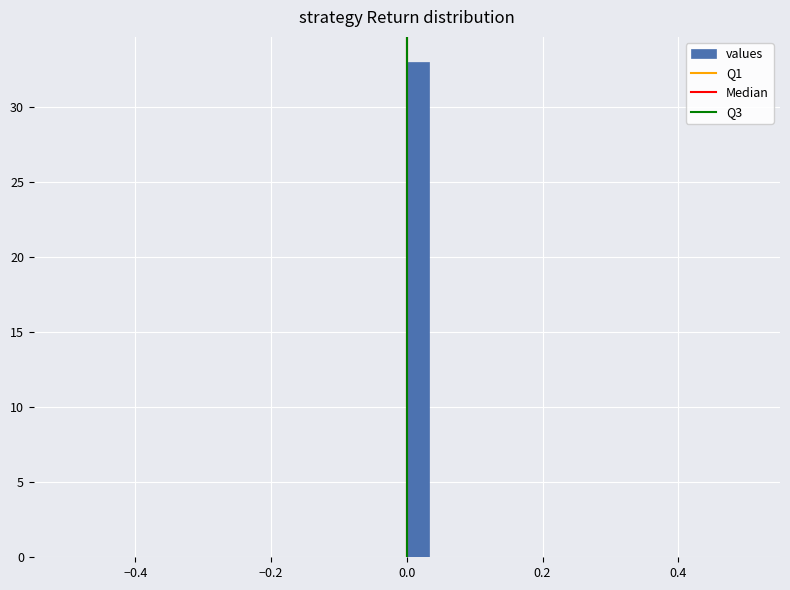

Around what value on the x-axis is the tallest bar? Give the approximate position of its centre, as read against the axis.

0.02